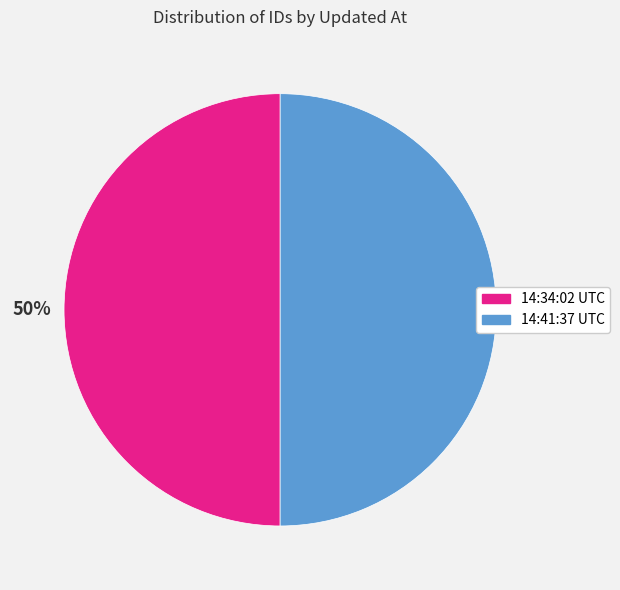

To the nearest percent, what is the average slice percentage?

50%